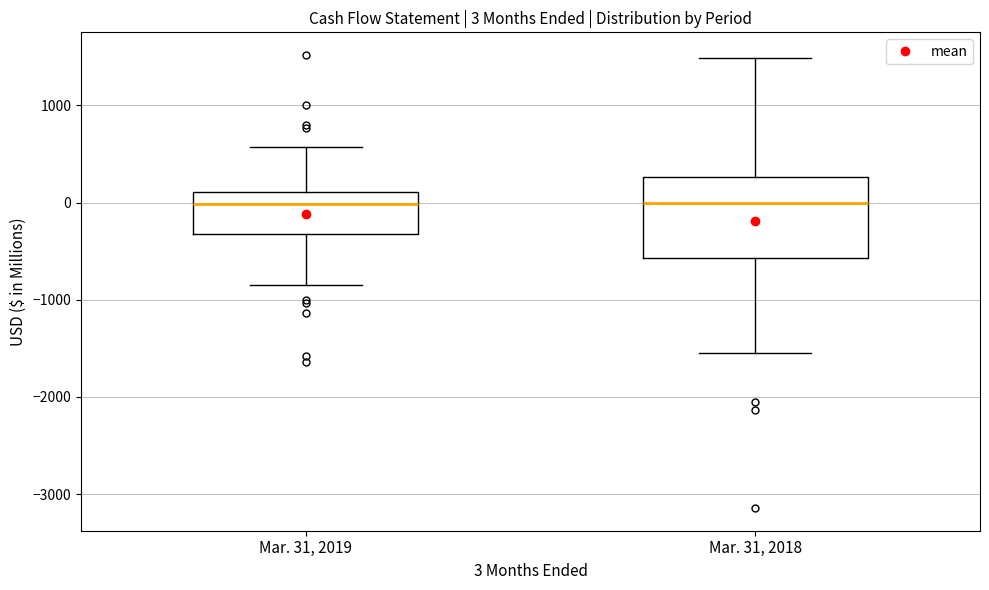

Which box is the tallest, from its lower edge to its upper edge?

Mar. 31, 2018